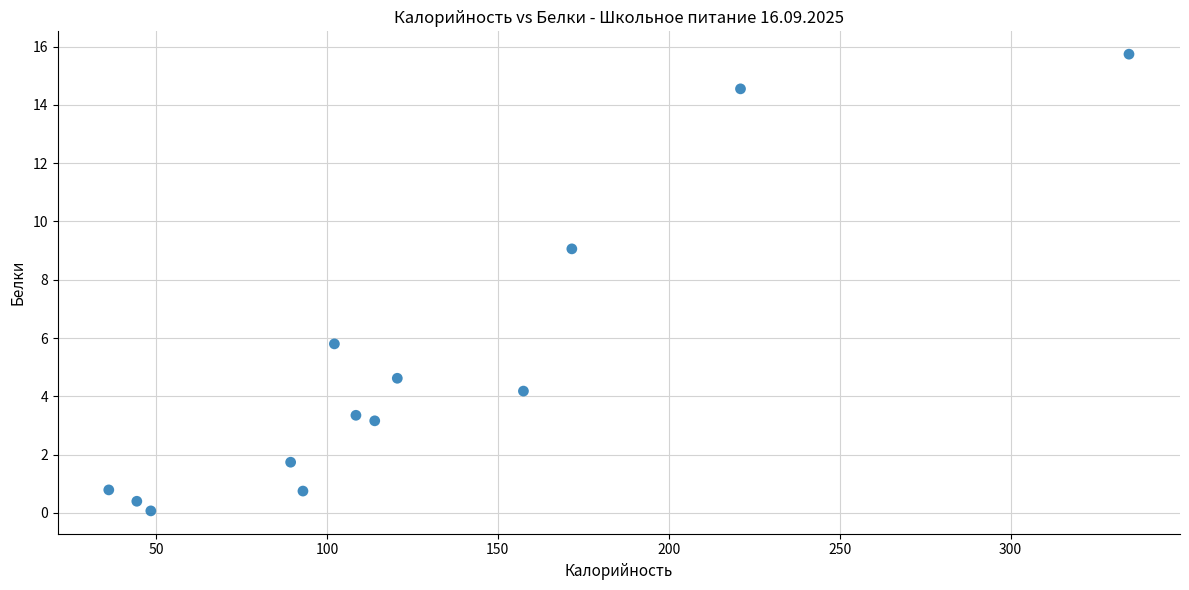

What Y value in the scatter plot is closest to 7?

5.8